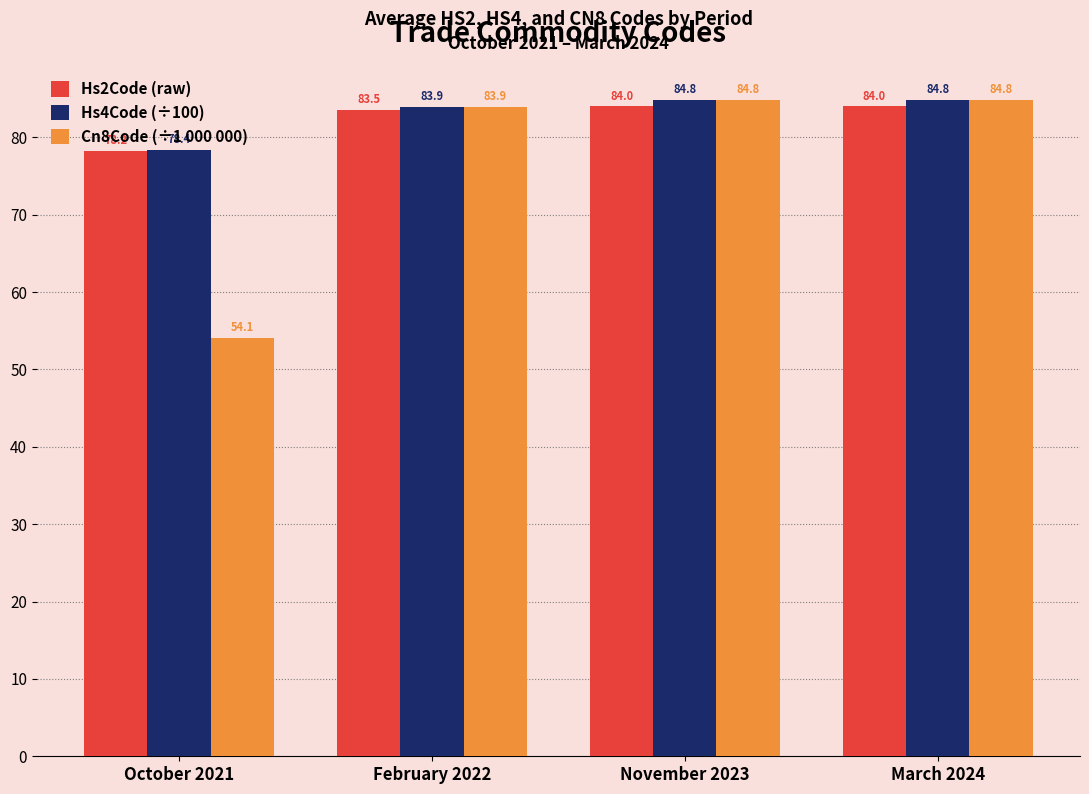

What is the difference between the Cn8Code (÷1 000 000) values at November 2023 and February 2022?

1.0